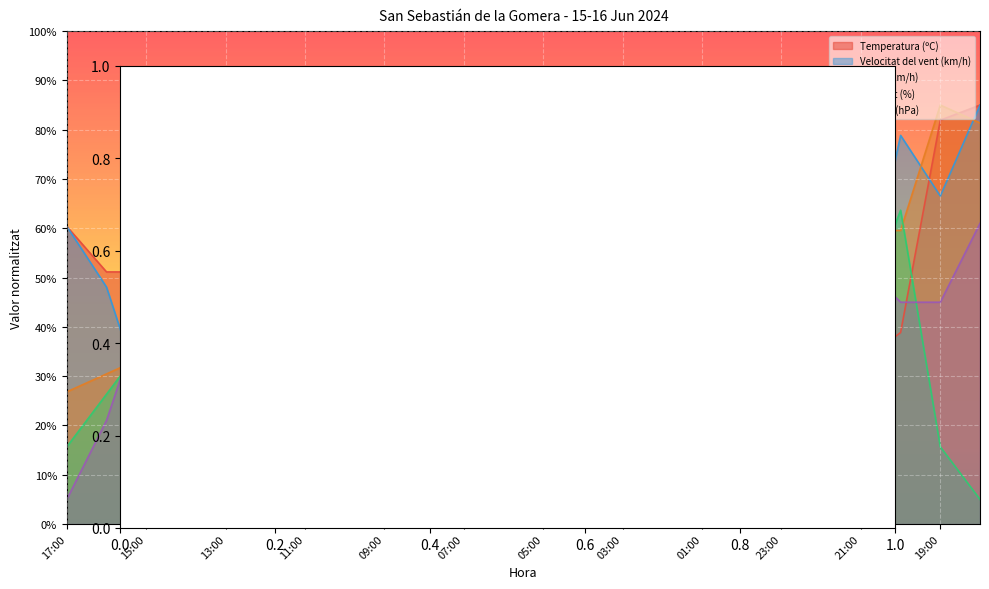

At which category is the sum across all series the highest?

18:00